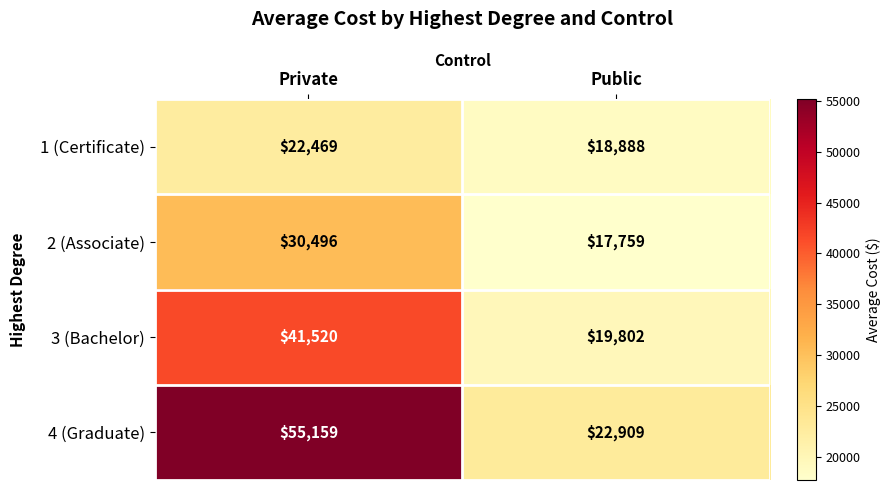

List the series in order of their overall mean, highest first.

4 (Graduate), 3 (Bachelor), 2 (Associate), 1 (Certificate)